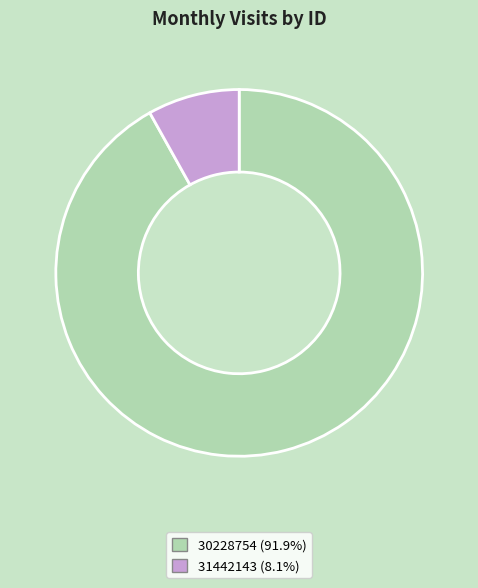

What is the smallest slice in the pie chart?

31442143